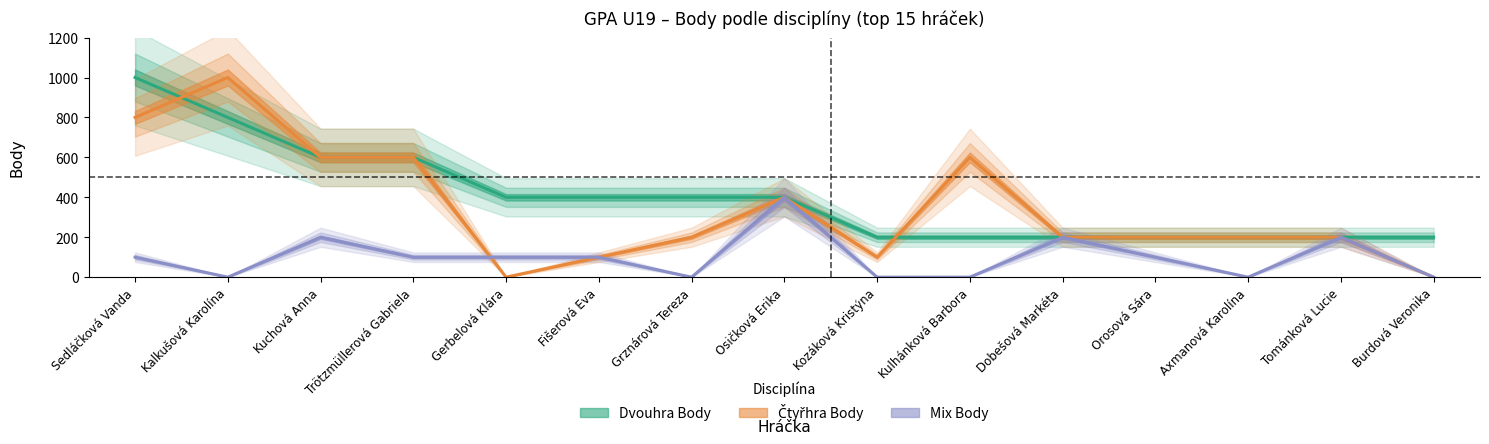

What is the label of the 10th point from the left?

Kulhánková Barbora